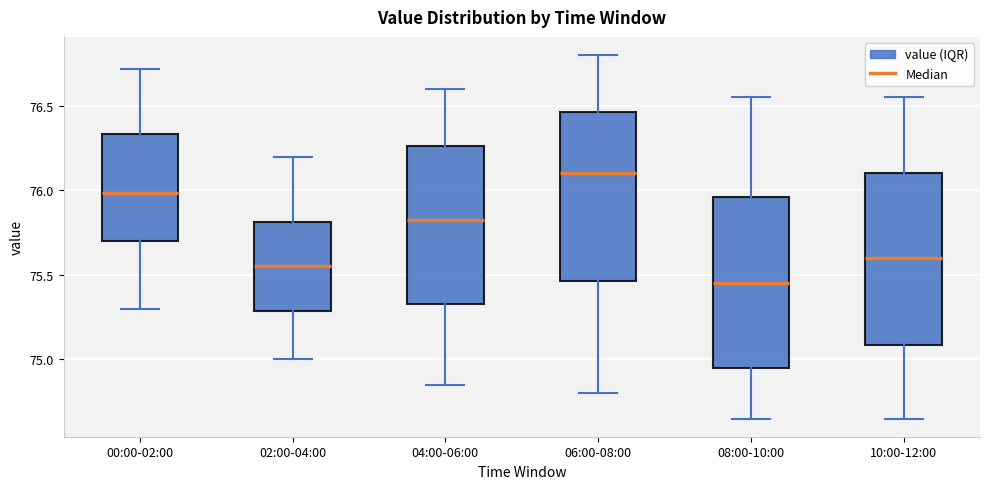

Reading left to right, read every box against the y-axis: the position of its median line, the range the box covers, and the ends of its whiskers. The values are not printed on the chart, so give them approximately, as read against the axis.

00:00-02:00: median 76.00, box 75.70 to 76.35, whiskers 75.30 to 76.70
02:00-04:00: median 75.55, box 75.30 to 75.80, whiskers 75.00 to 76.20
04:00-06:00: median 75.85, box 75.35 to 76.25, whiskers 74.85 to 76.60
06:00-08:00: median 76.10, box 75.45 to 76.45, whiskers 74.80 to 76.80
08:00-10:00: median 75.45, box 74.95 to 75.95, whiskers 74.65 to 76.55
10:00-12:00: median 75.60, box 75.10 to 76.10, whiskers 74.65 to 76.55